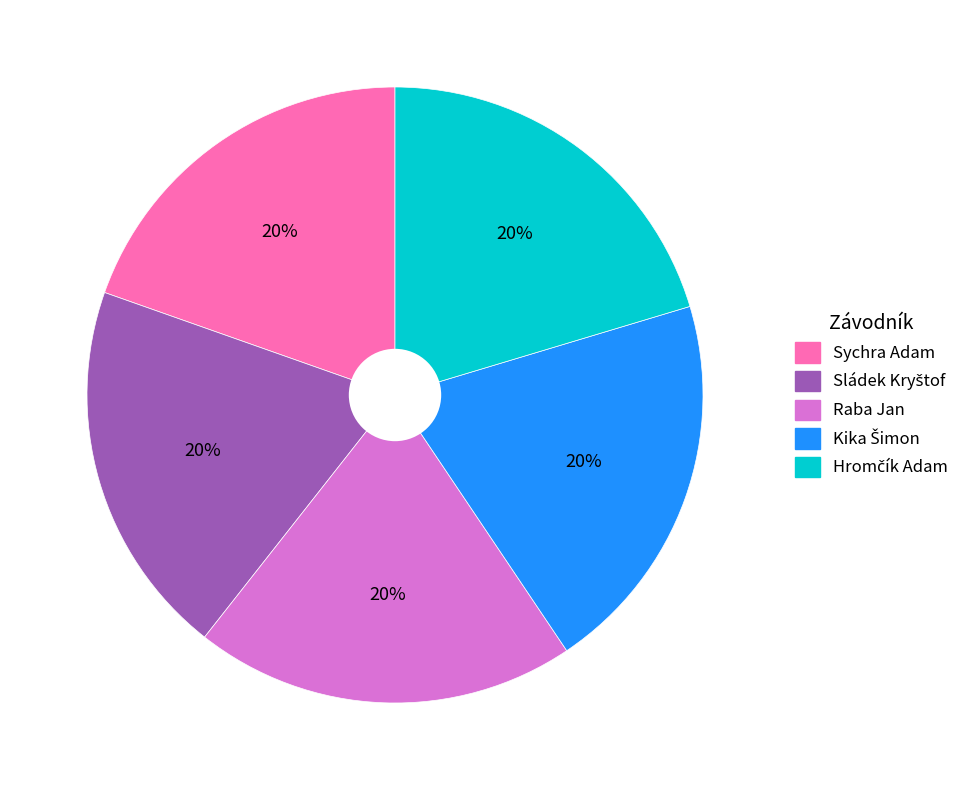

Does any single category account for the majority?

No